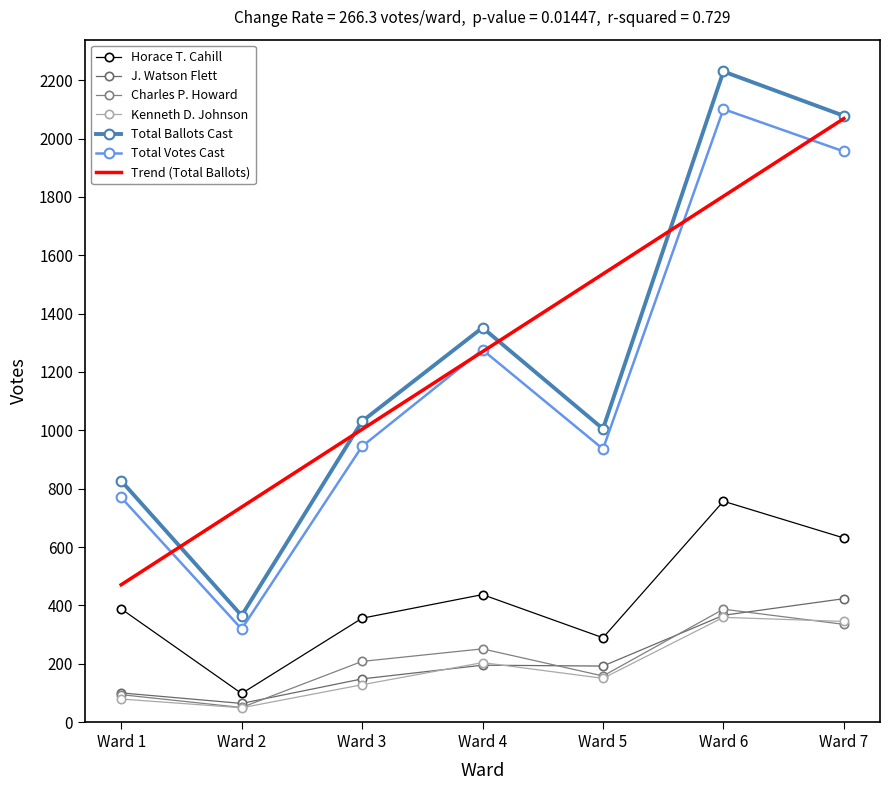

At which category does J. Watson Flett reach its first local peak?

Ward 4